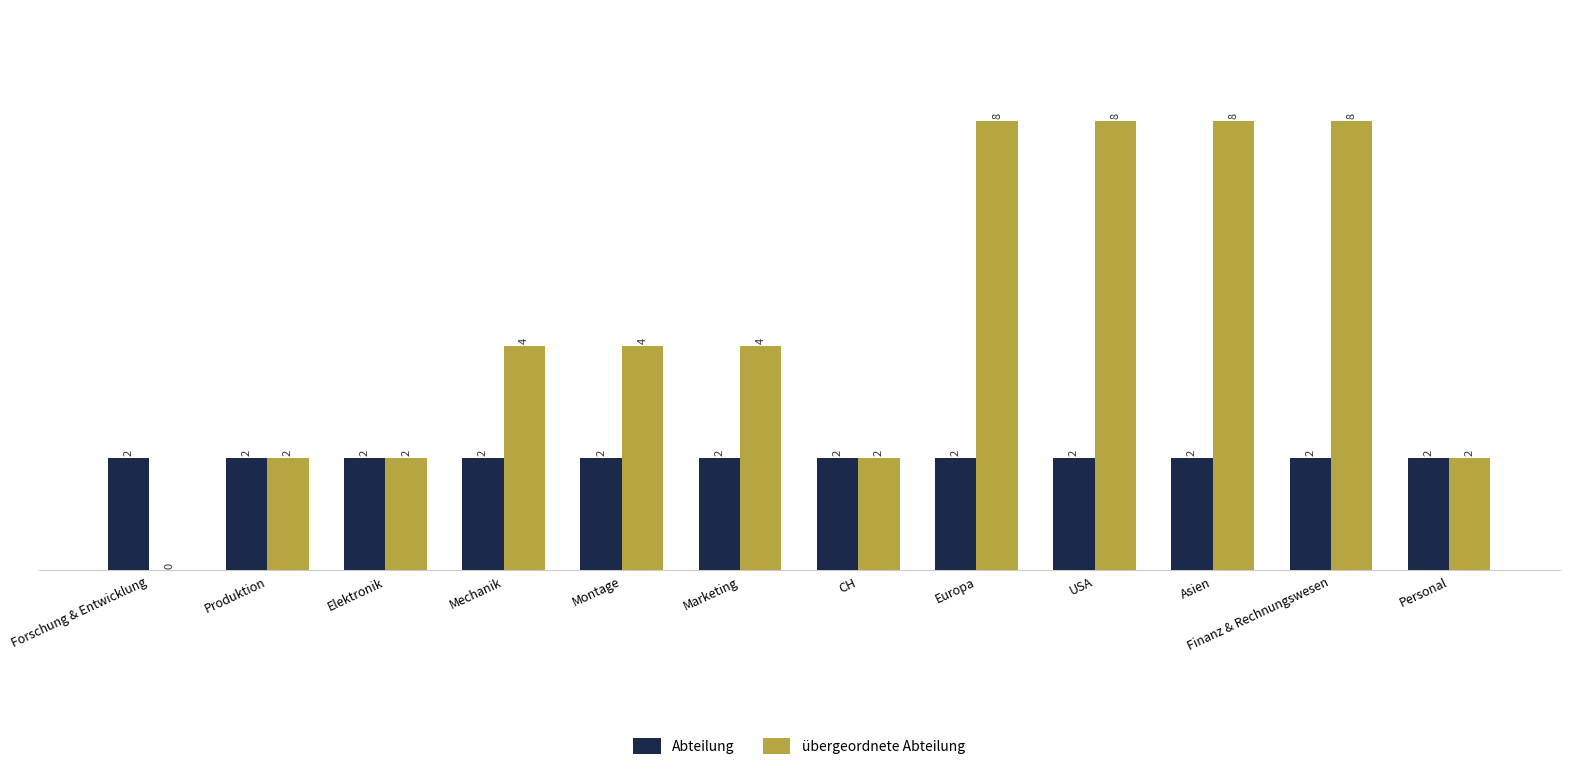

Is the value of Abteilung at USA greater than the value of übergeordnete Abteilung at USA?

No